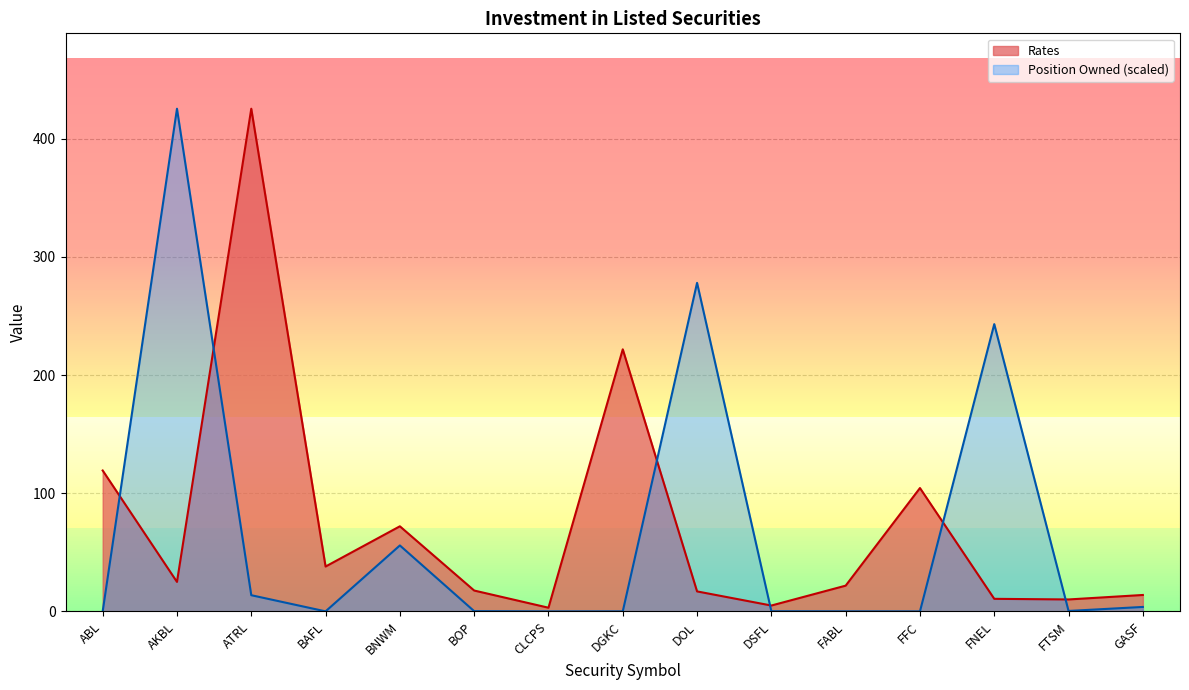

What is the difference between the highest and lowest values at FABL?

21.7